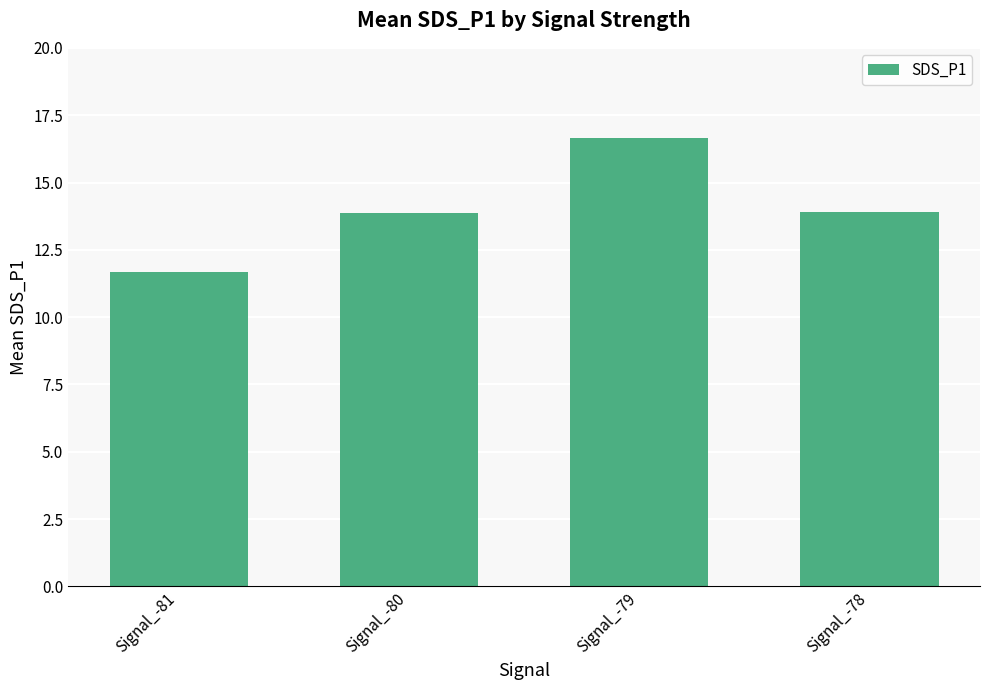

Reading left to right, extract all data points from this chart.

11.7	13.9	16.7	13.9